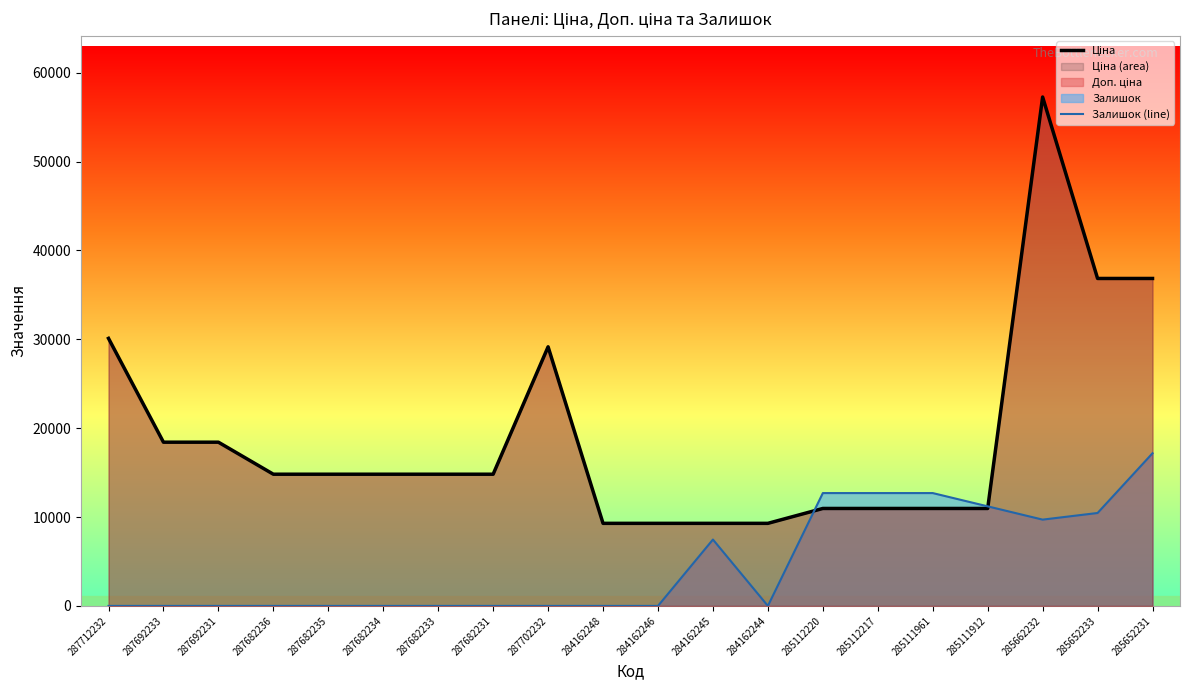

Which series has the largest total across all categories?

Ціна